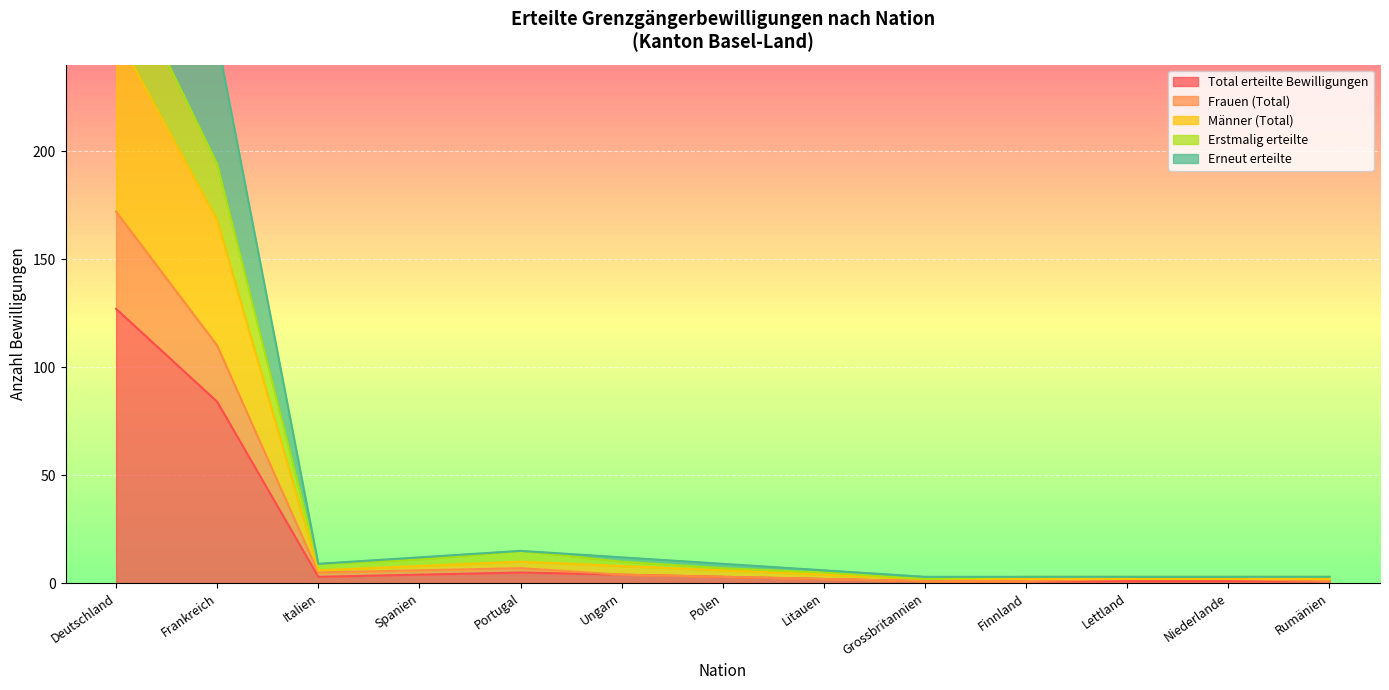

Which series has the largest range (max minus min)?

Erneut erteilte